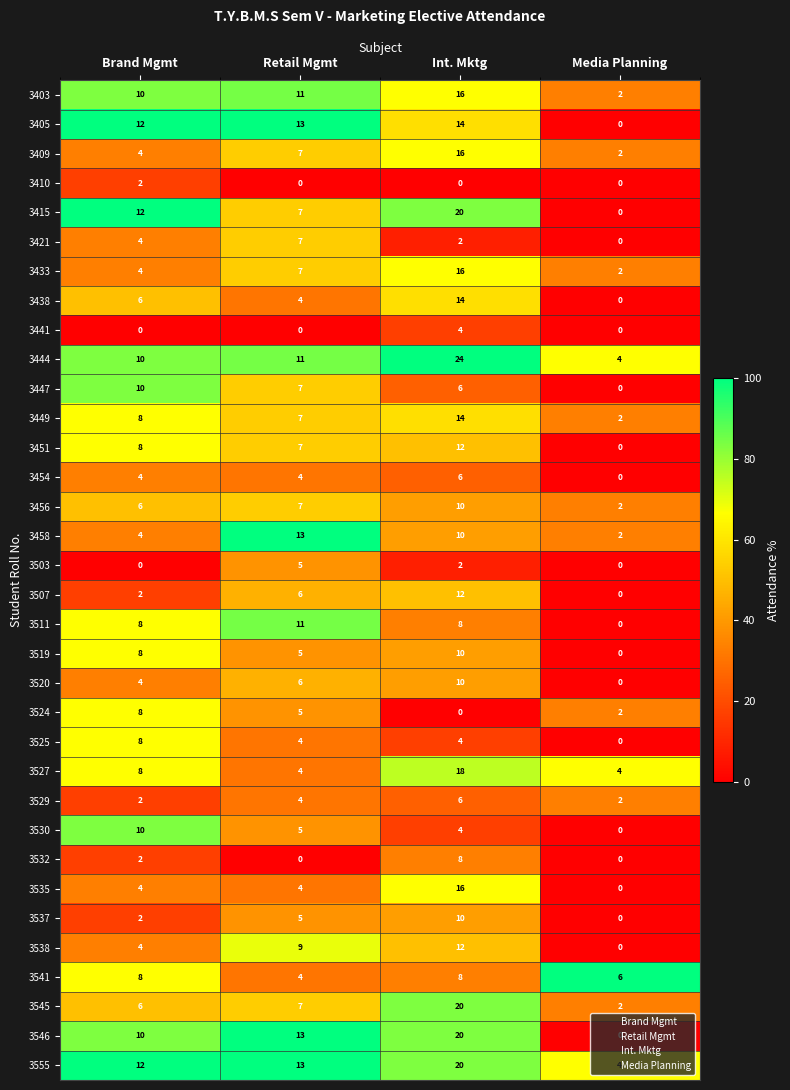

Is the value of 3458 at Brand Mgmt greater than the value of 3546 at Brand Mgmt?

No